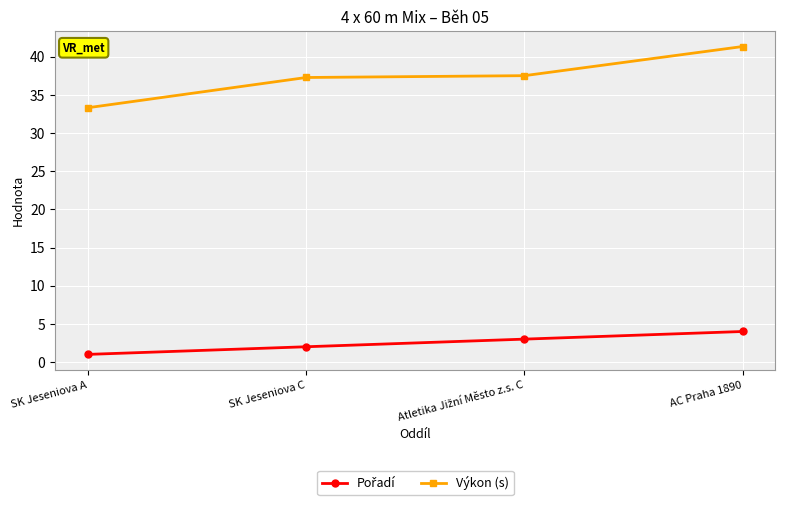

How many distinct data groups are displayed?

2